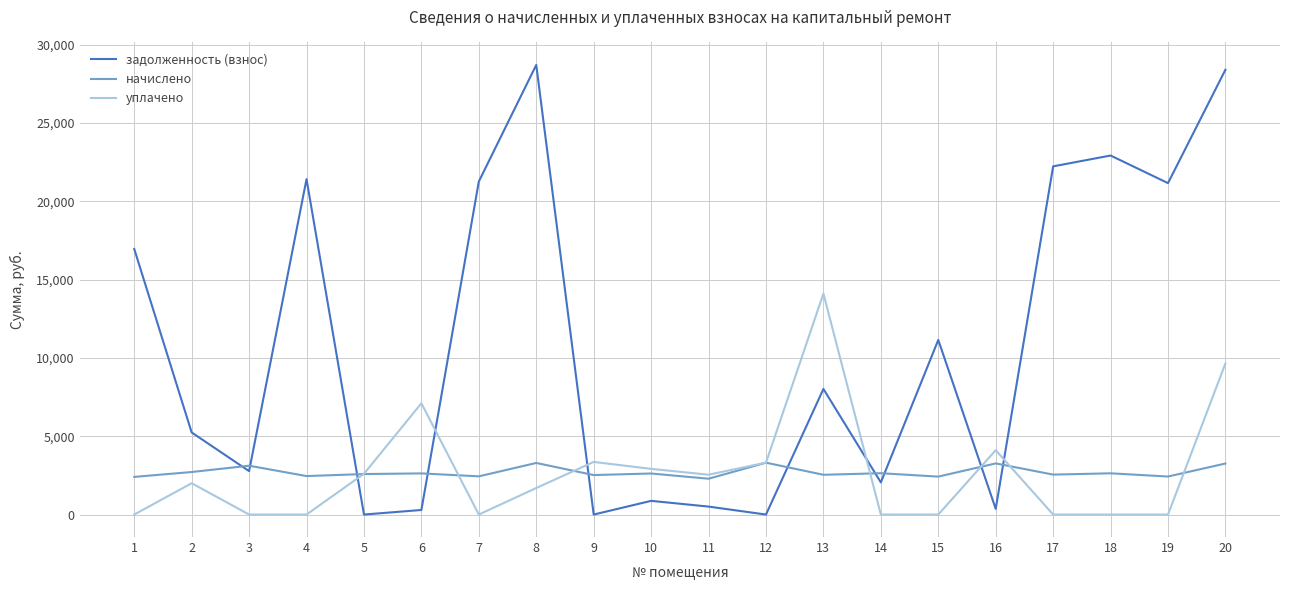

Does the chart have visible grid lines?

Yes